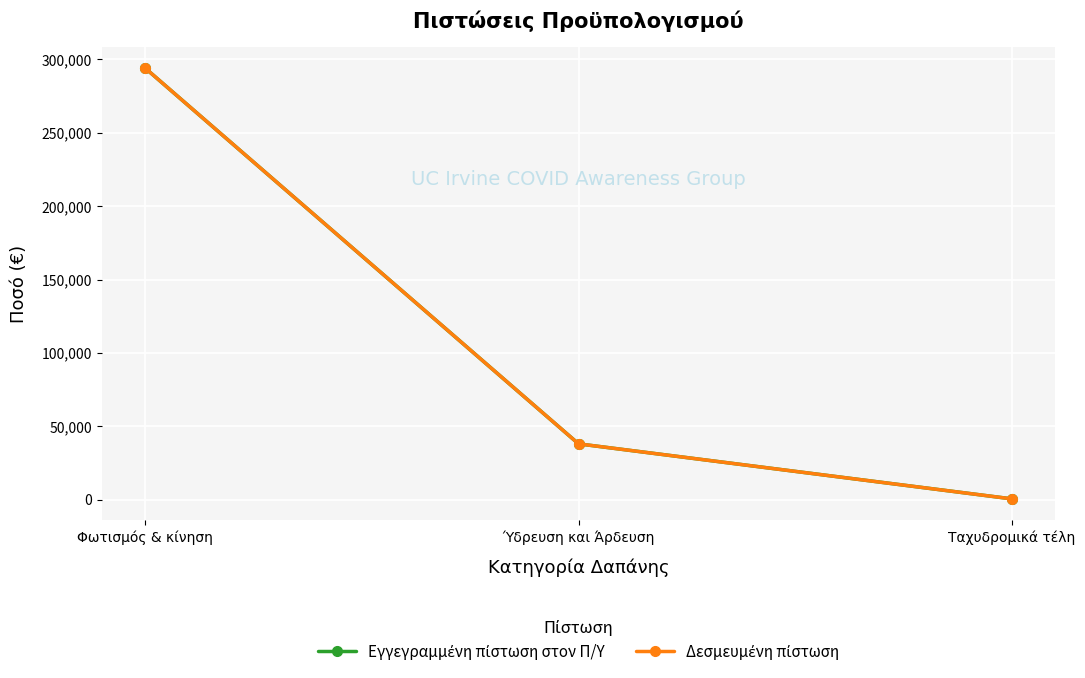

How many lines are shown in the chart?

2